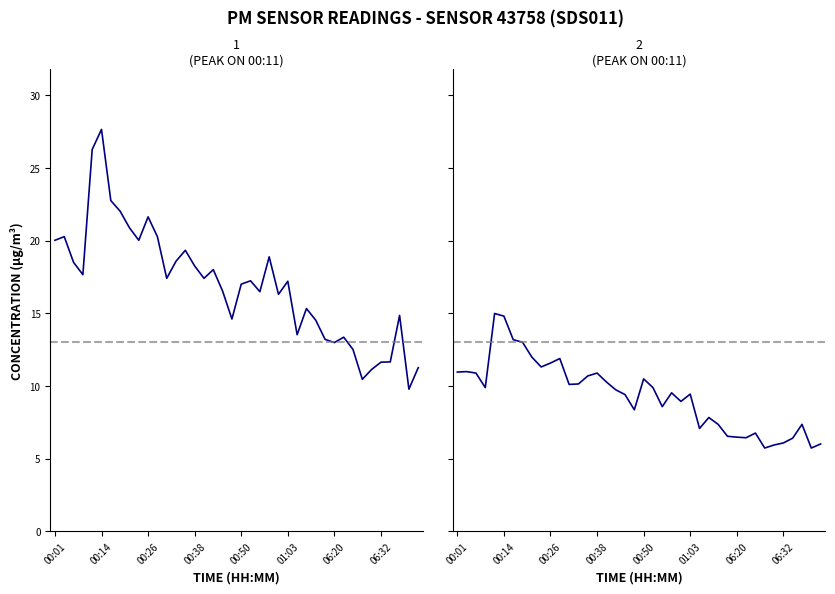

How many data points in P2 are above 9?

23